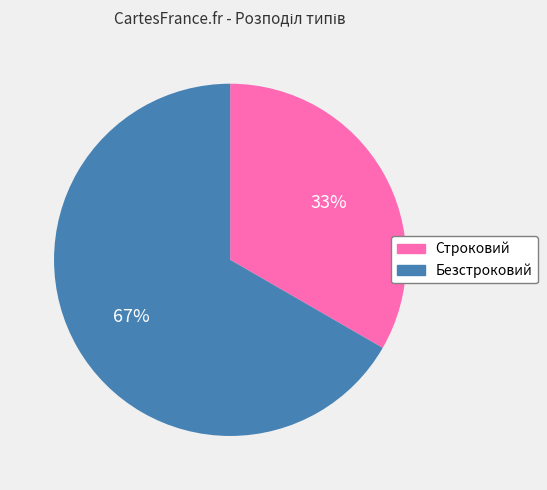

The Безстроковий slice represents 60% of the pie. True or false?

False